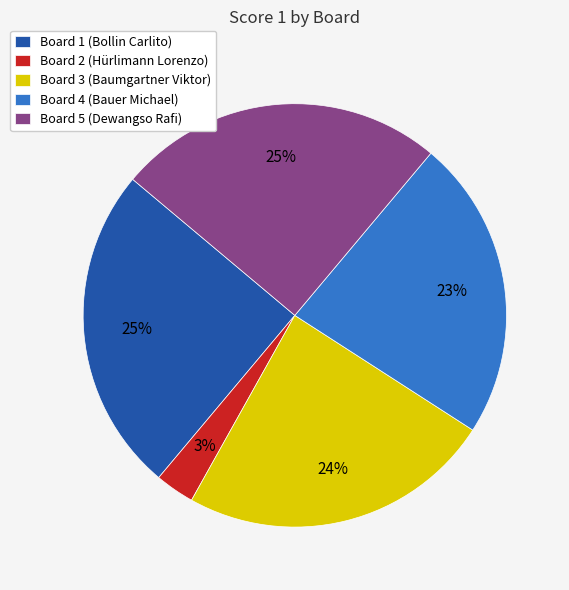

Do Board 5 (Dewangso Rafi) and Board 4 (Bauer Michael) together represent more than half of the pie?

No